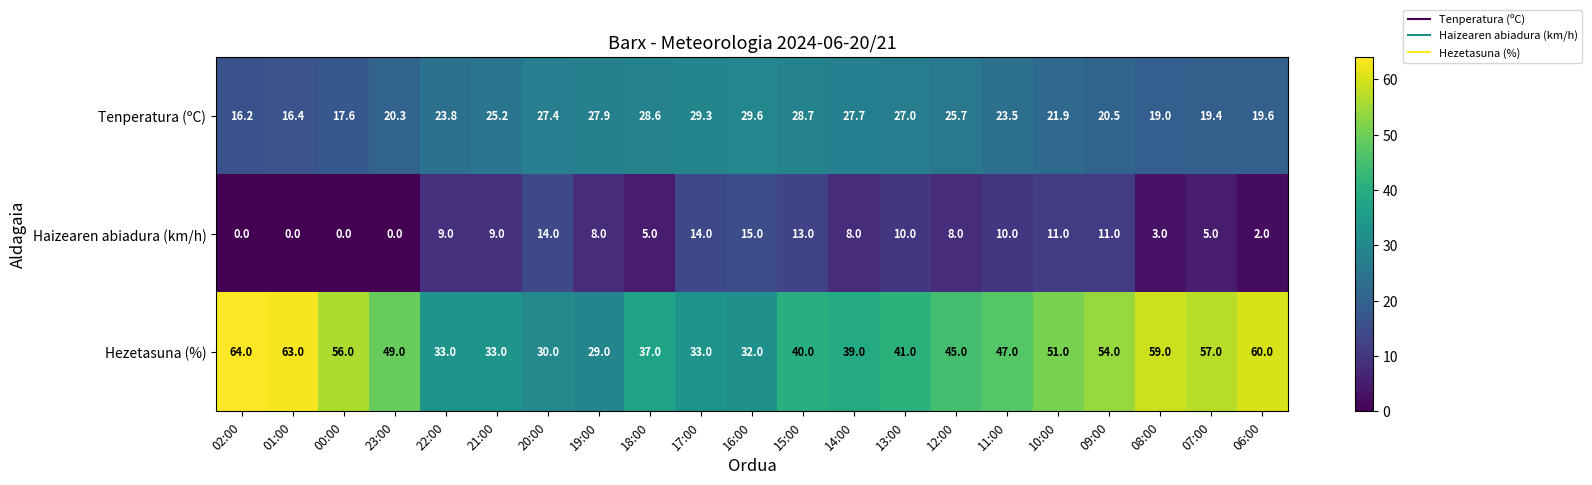

At which label does Tenperatura (ºC) reach its minimum?

02:00